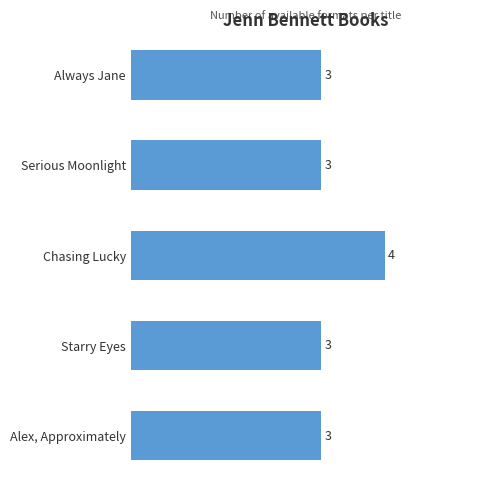

Which label corresponds to the largest value in the chart?

Chasing Lucky